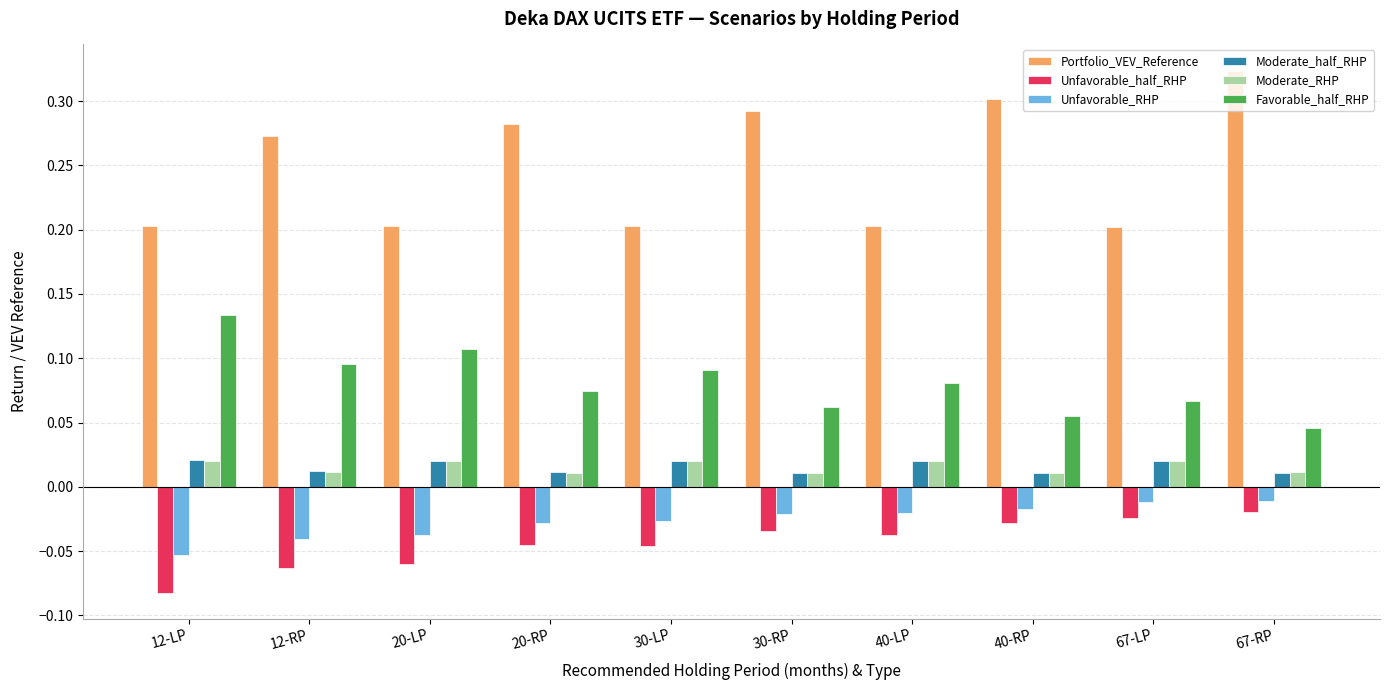

At which label is Favorable_half_RHP closest to 0?

67-RP